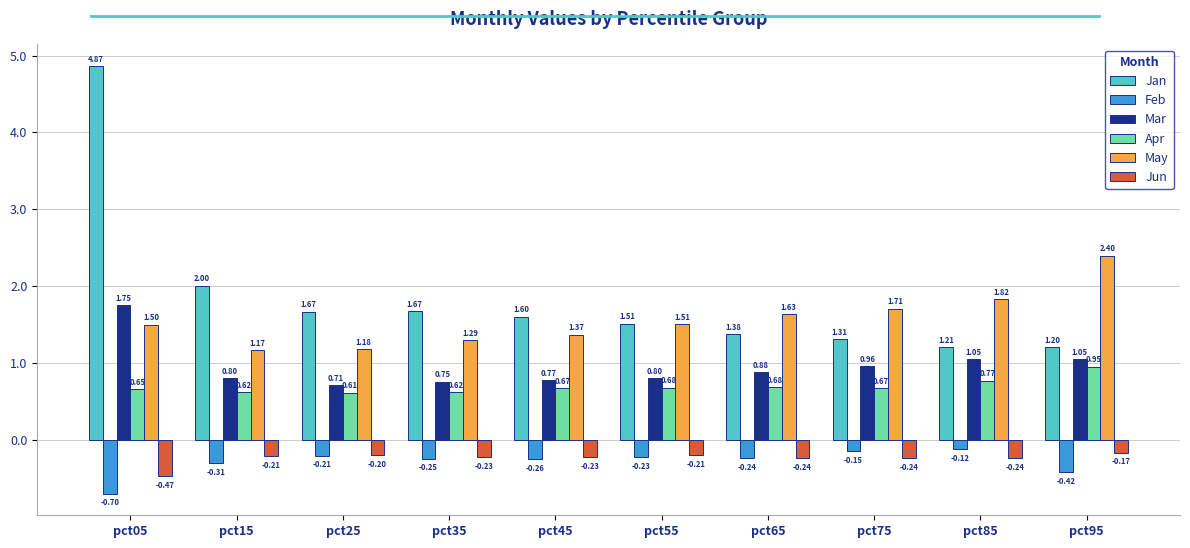

What is the total value across all series at pct45?

3.9